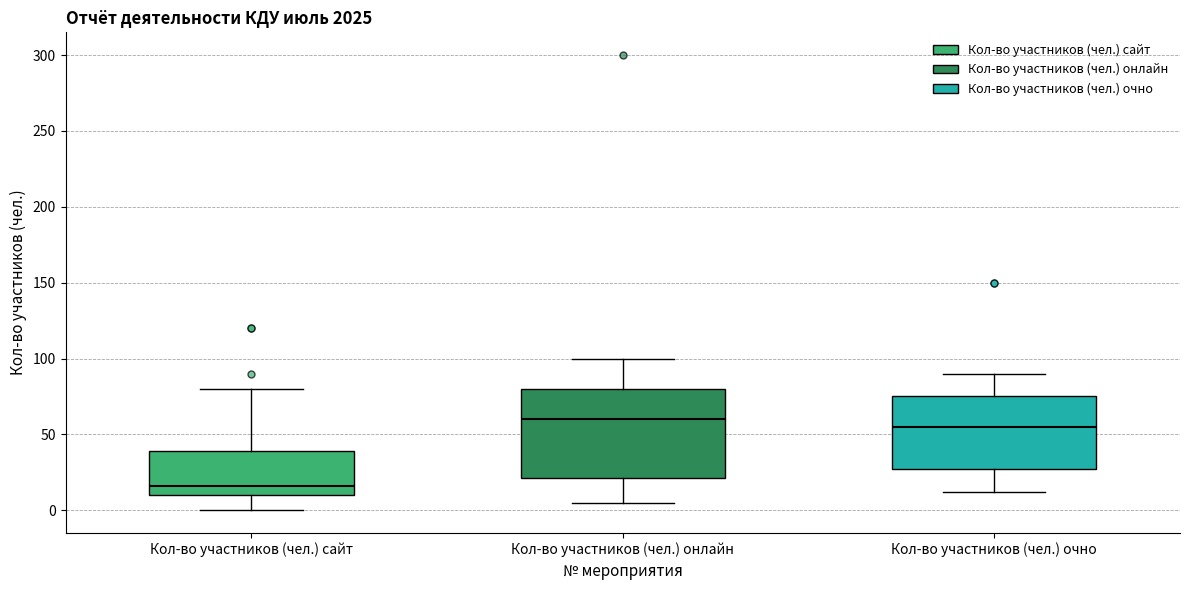

Comparing the boxes themselves (not the whiskers), which one is the tallest?

Кол-во участников (чел.) онлайн